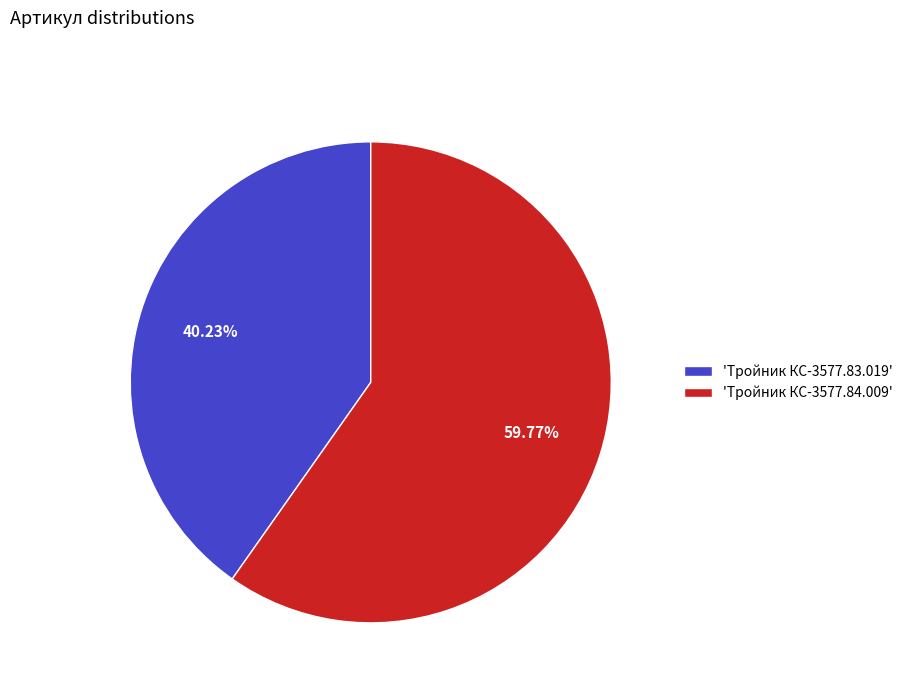

Is there any slice that represents more than half of the pie?

Yes